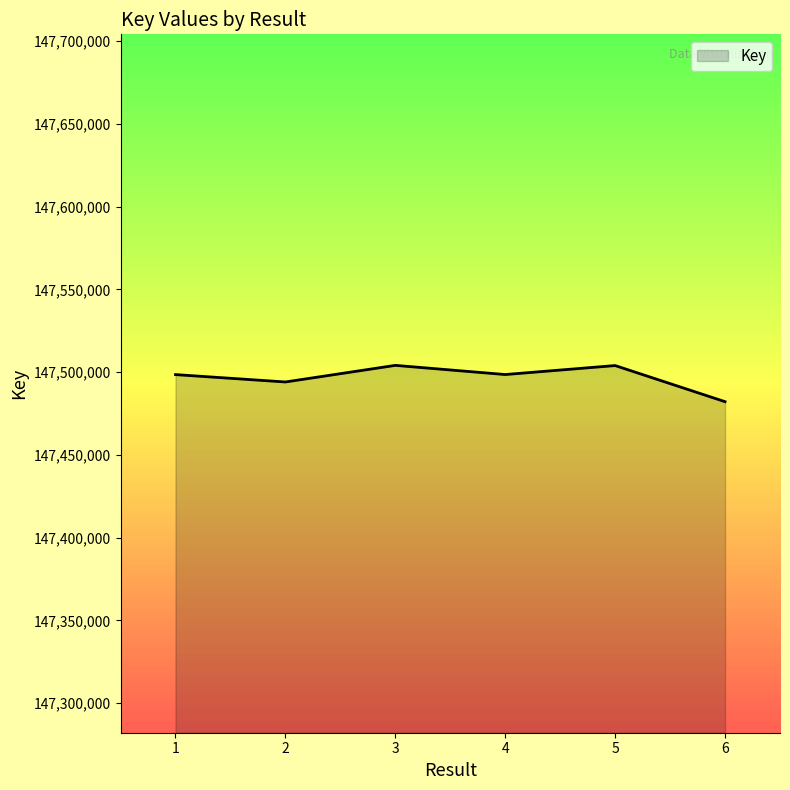

How many lines are shown in the chart?

1